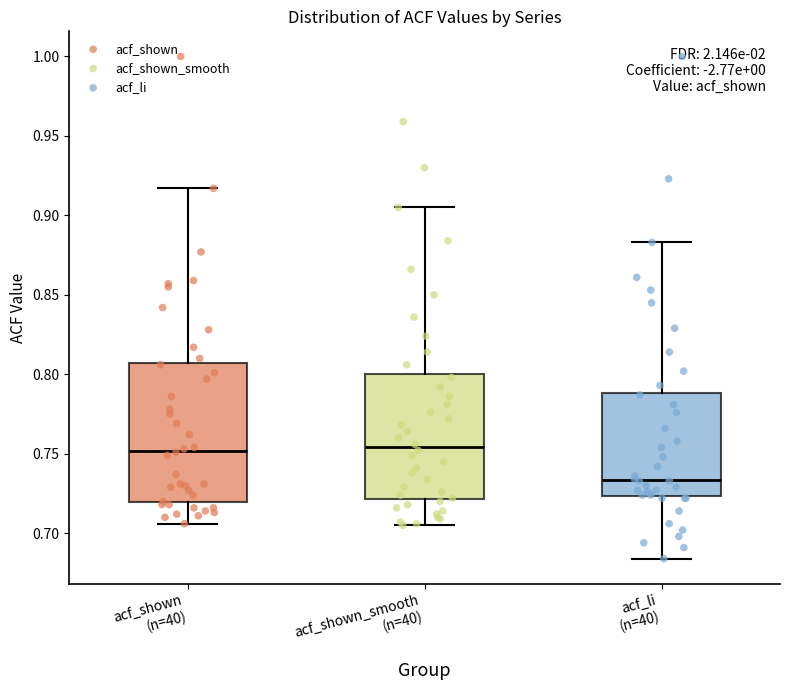

Reading left to right, read every box against the y-axis: the position of its median line, the range the box covers, and the ends of its whiskers. The values are not printed on the chart, so give them approximately, as read against the axis.

acf_shown (n=40): median 0.750, box 0.720 to 0.805, whiskers 0.705 to 0.915
acf_shown_smooth (n=40): median 0.755, box 0.720 to 0.800, whiskers 0.705 to 0.905
acf_li (n=40): median 0.735, box 0.725 to 0.790, whiskers 0.685 to 0.885